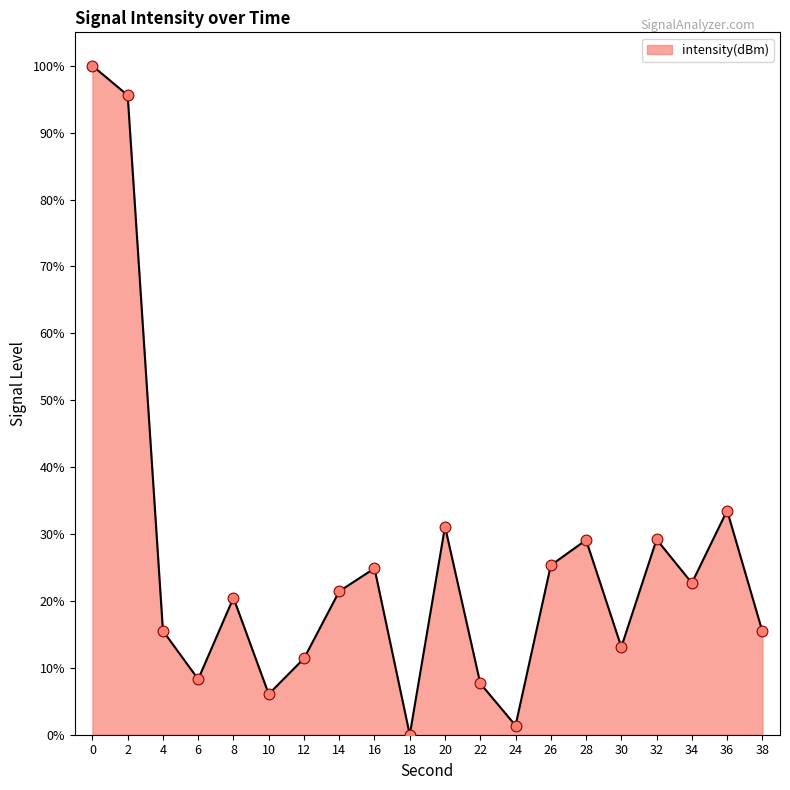

Which has a higher value, 16 or 14?

16